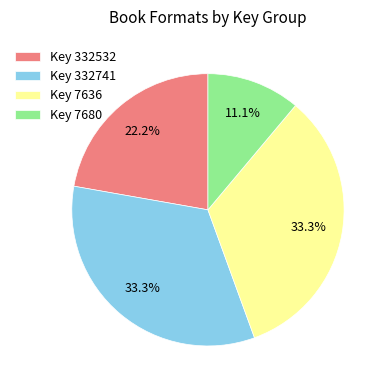

Approximately how many times larger is the value at Key 7680 compared to Key 332741?

0.3